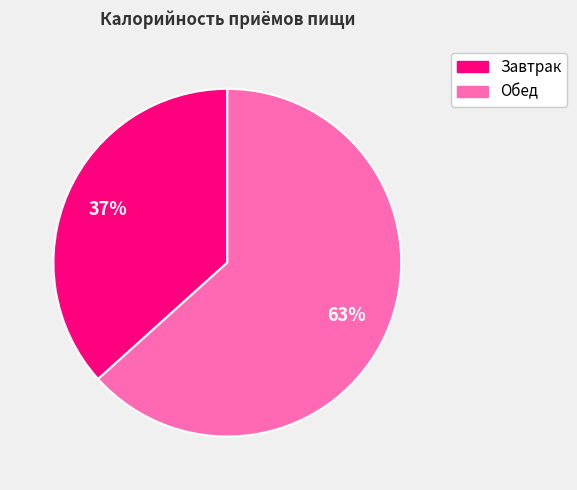

Rank the categories by value from lowest to highest.

Завтрак, Обед